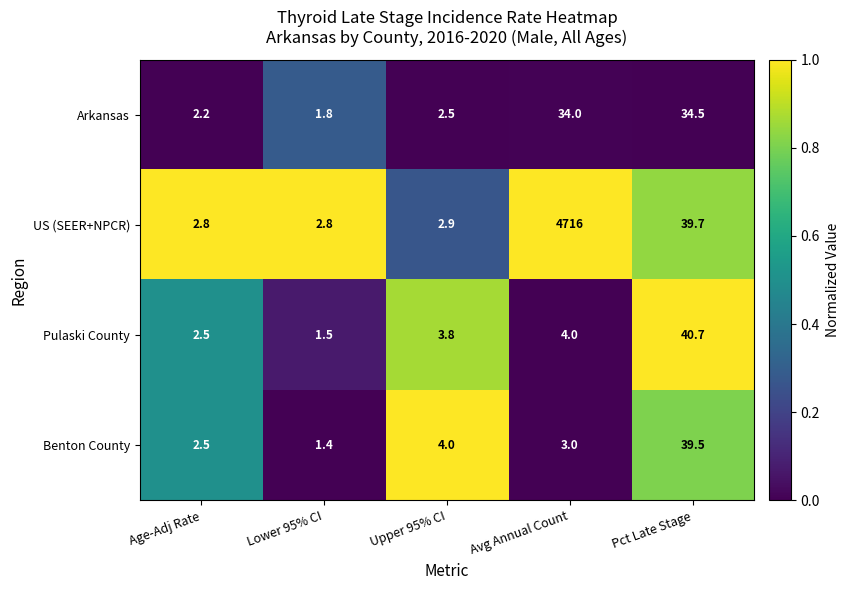

At which category is the sum across all series the highest?

Avg Annual Count